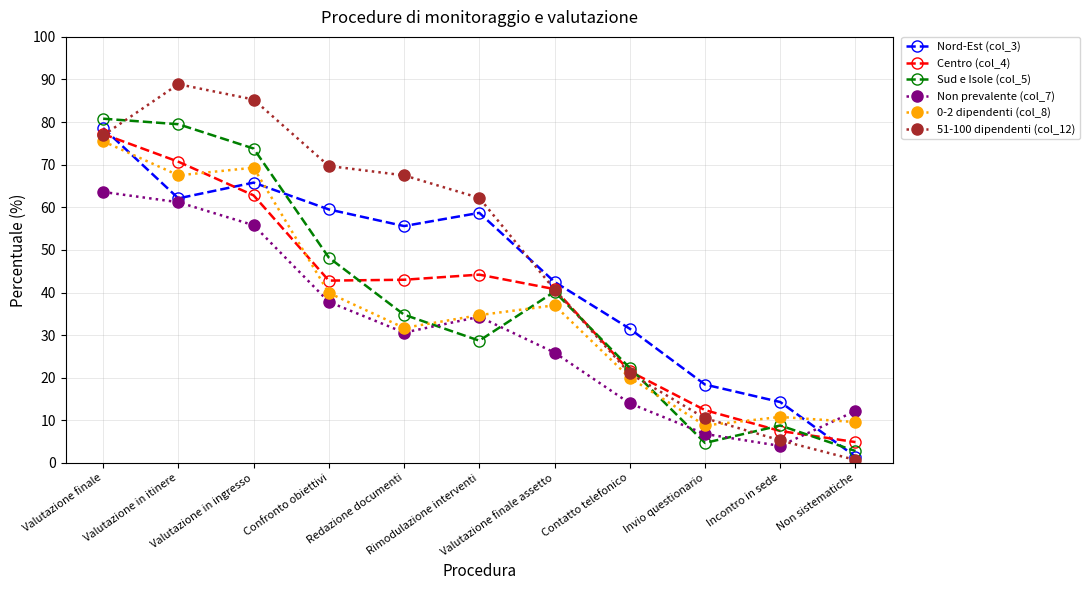

What is the maximum value for Nord-Est (col_3)?

78.6